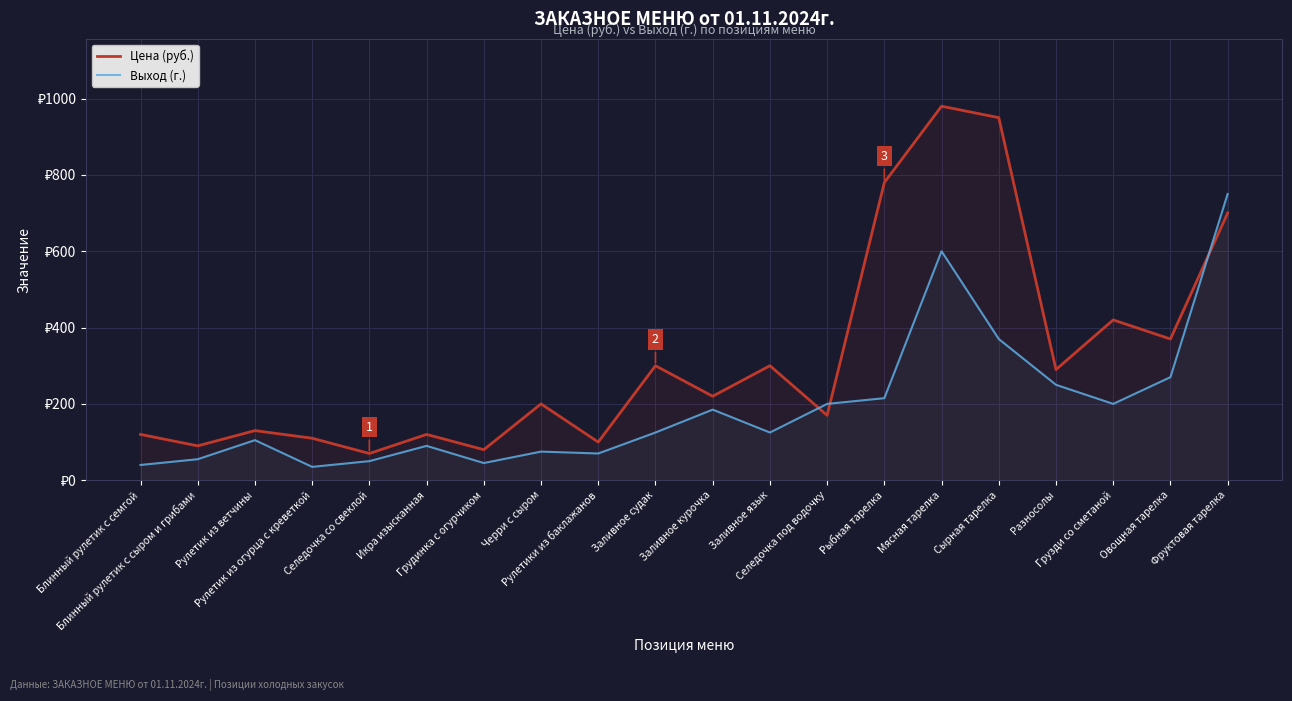

What position from the left is Заливное судак?

10